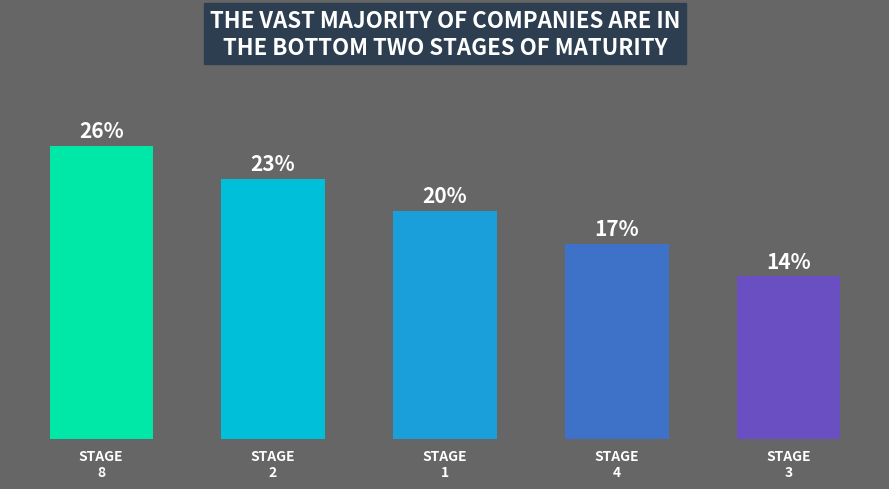

Does the chart contain any negative values?

No